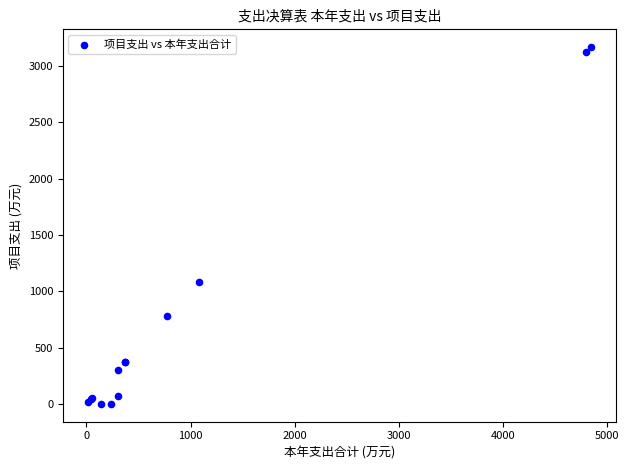

What Y value in the scatter plot is closest to 1583?

1078.1